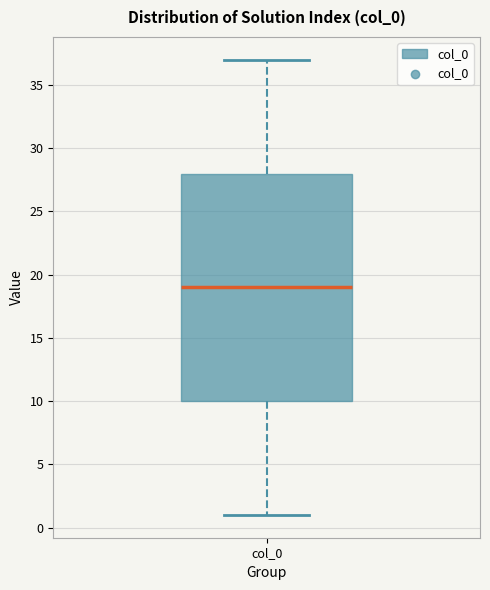

Transcribe this box plot: give where the median line is, the range the box spans, and where the two whiskers end, as read against the y-axis. The values are not printed on the chart, so give them approximately, as read against the axis.

median 19, box 10 to 28, whiskers 1 to 37